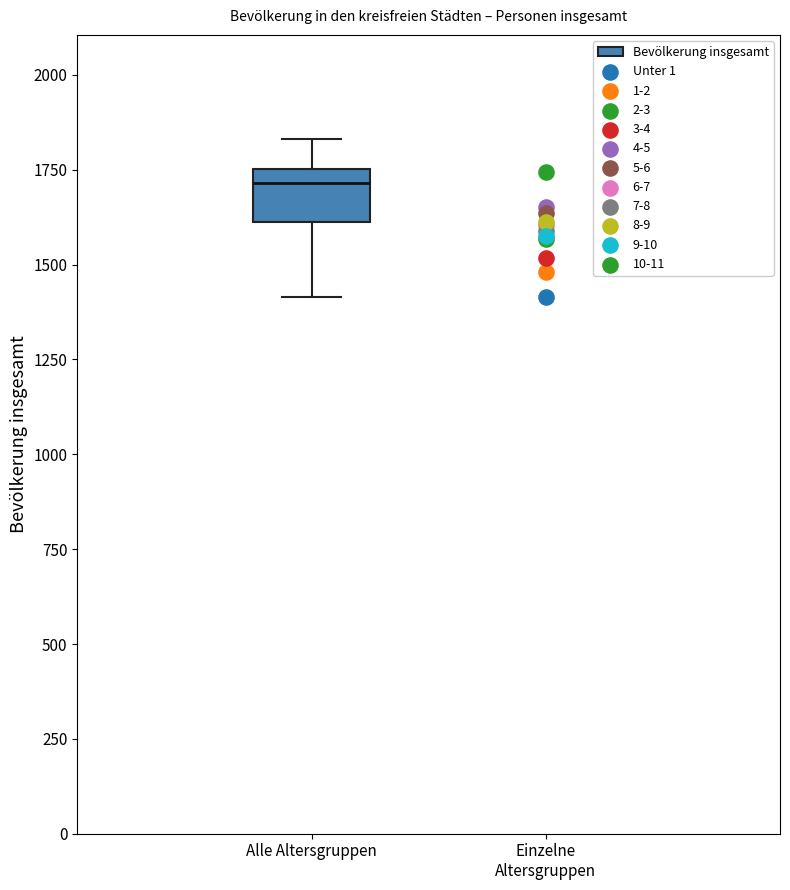

Where does the median line of the box for Alle Altersgruppen sit on the y-axis? The values are not printed on the chart, so give them approximately, as read against the axis.

1700